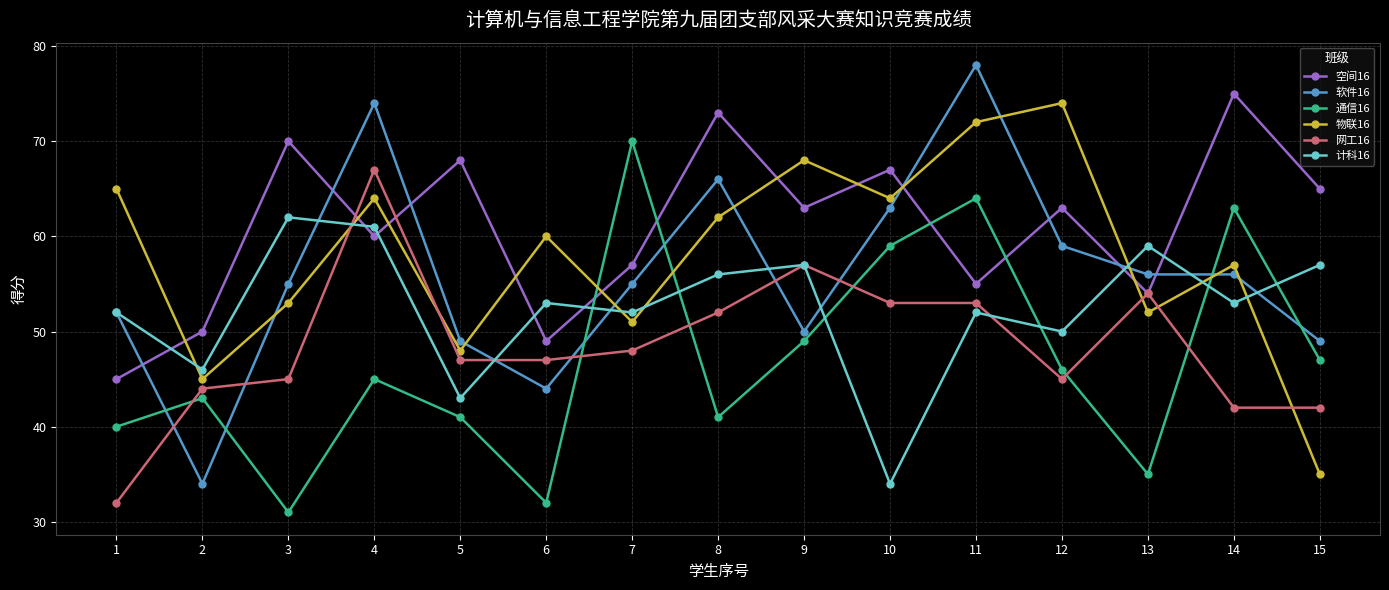

What is the value of the 通信16 point at the 7th from the left?

70